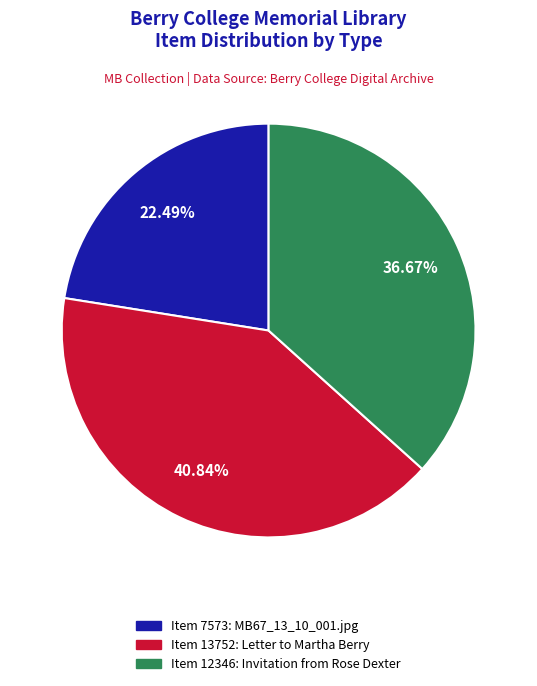

Is there a majority slice in this chart?

No